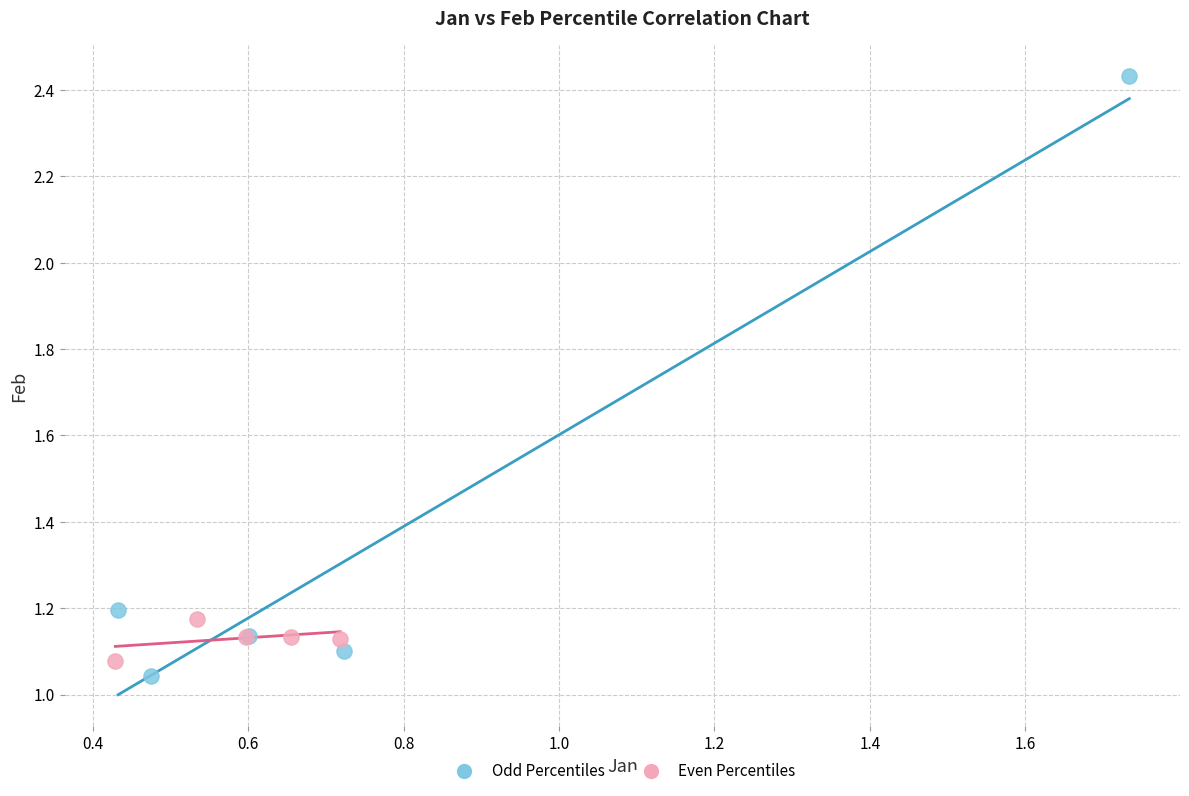

Which series has the widest spread of Y values?

Odd Percentiles